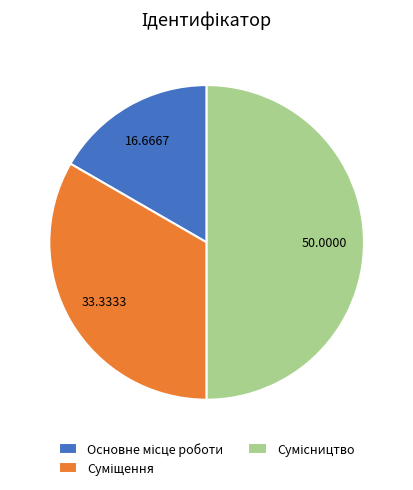

What is the change in value from Суміщення to Сумісництво?

+1